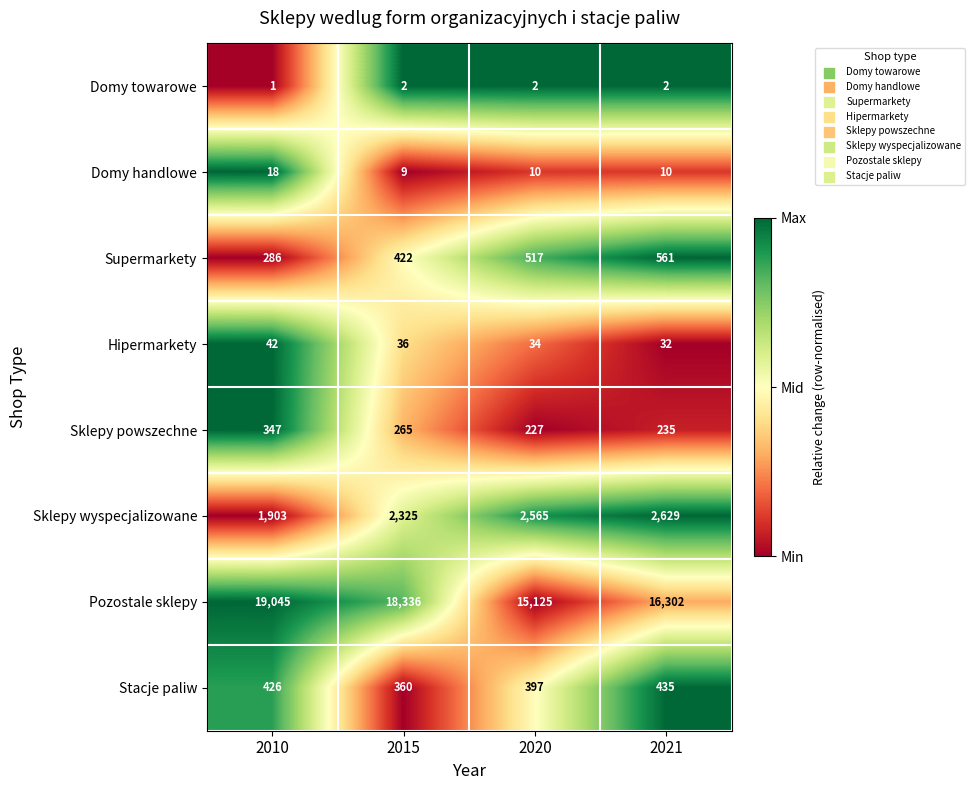

Rank the series at 2020 from highest to lowest value.

Pozostale sklepy, Sklepy wyspecjalizowane, Supermarkety, Stacje paliw, Sklepy powszechne, Hipermarkety, Domy handlowe, Domy towarowe